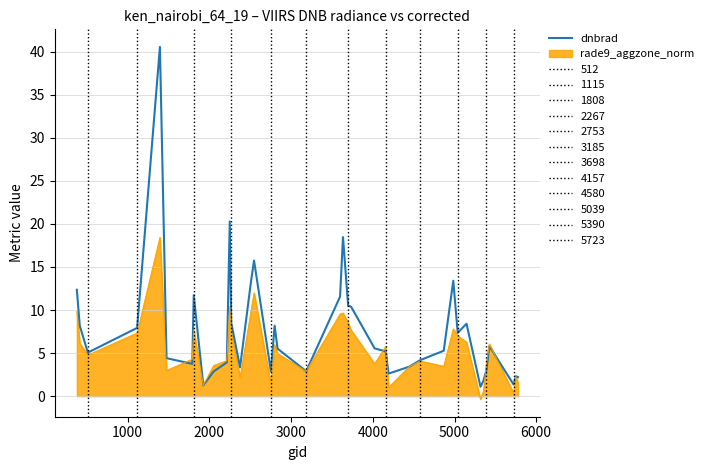

What is the maximum value for dnbrad?

40.6